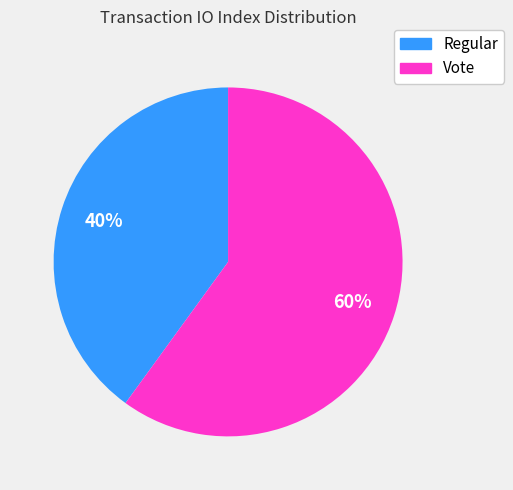

Rank the categories by value from lowest to highest.

Regular, Vote